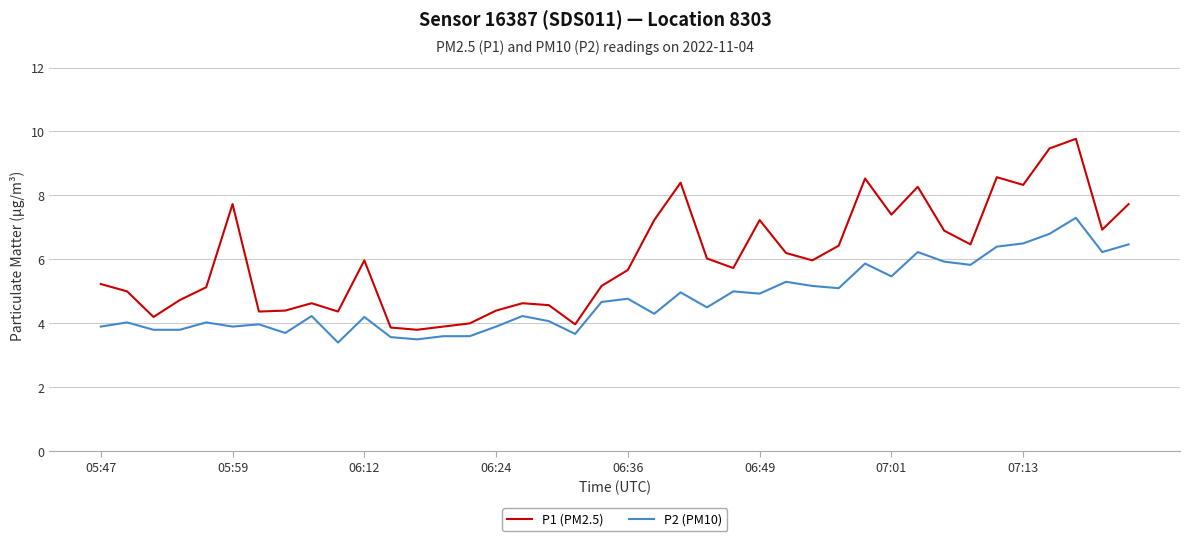

Which series has the largest total across all categories?

P1 (PM2.5)